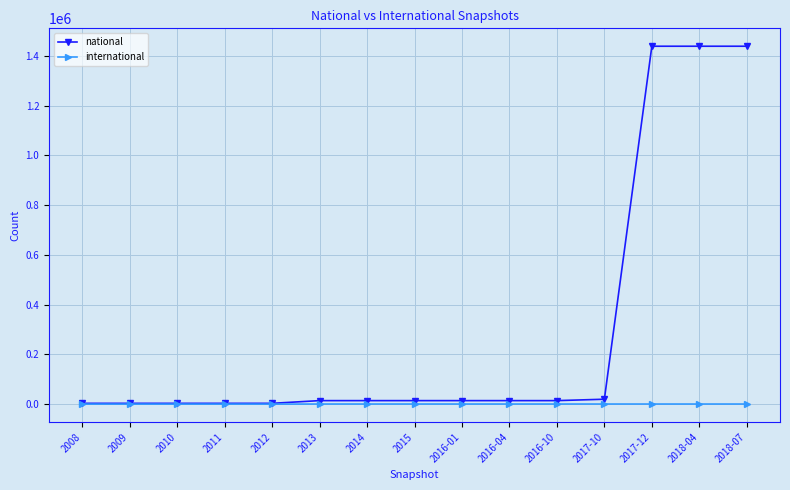

What is the label of the 9th point from the right?

2014